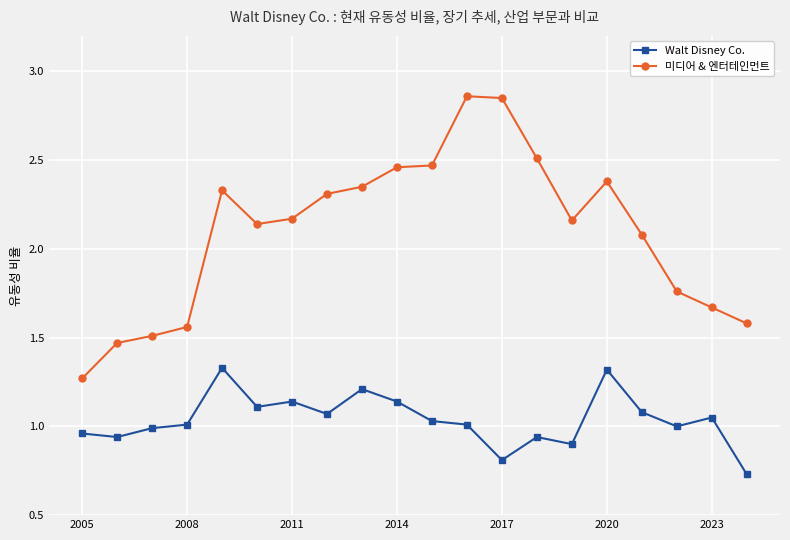

Count the number of data series in this chart.

2